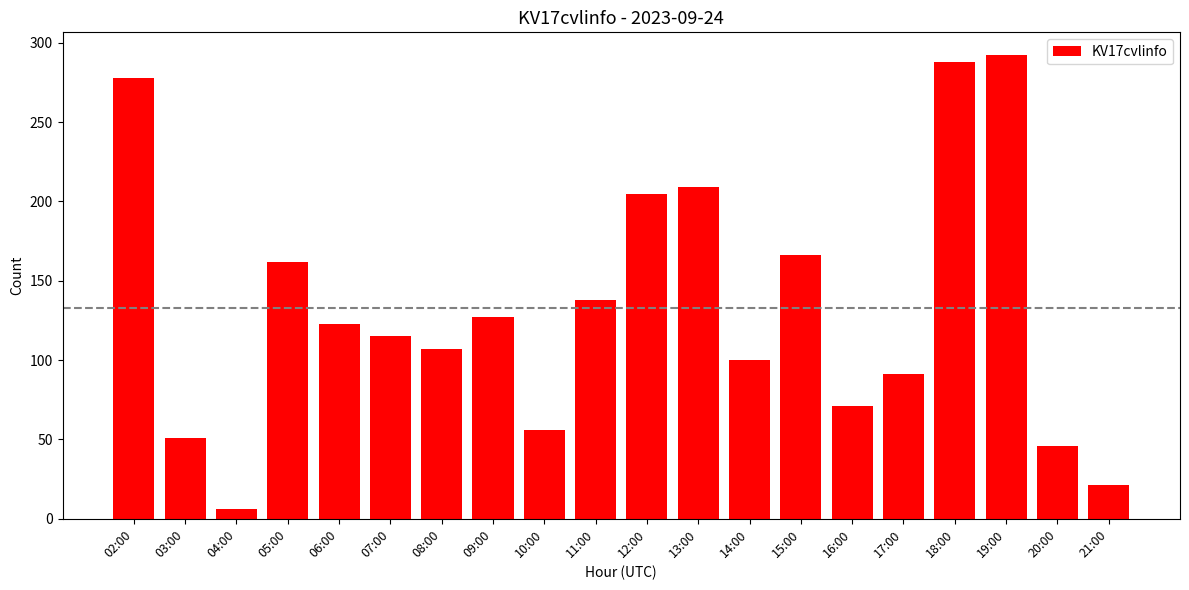

Reading left to right, transcribe all the data shown in this chart.

02:00=278	03:00=51	04:00=6	05:00=162	06:00=123	07:00=115	08:00=107	09:00=127	10:00=56	11:00=138	12:00=205	13:00=209	14:00=100	15:00=166	16:00=71	17:00=91	18:00=288	19:00=292	20:00=46	21:00=21